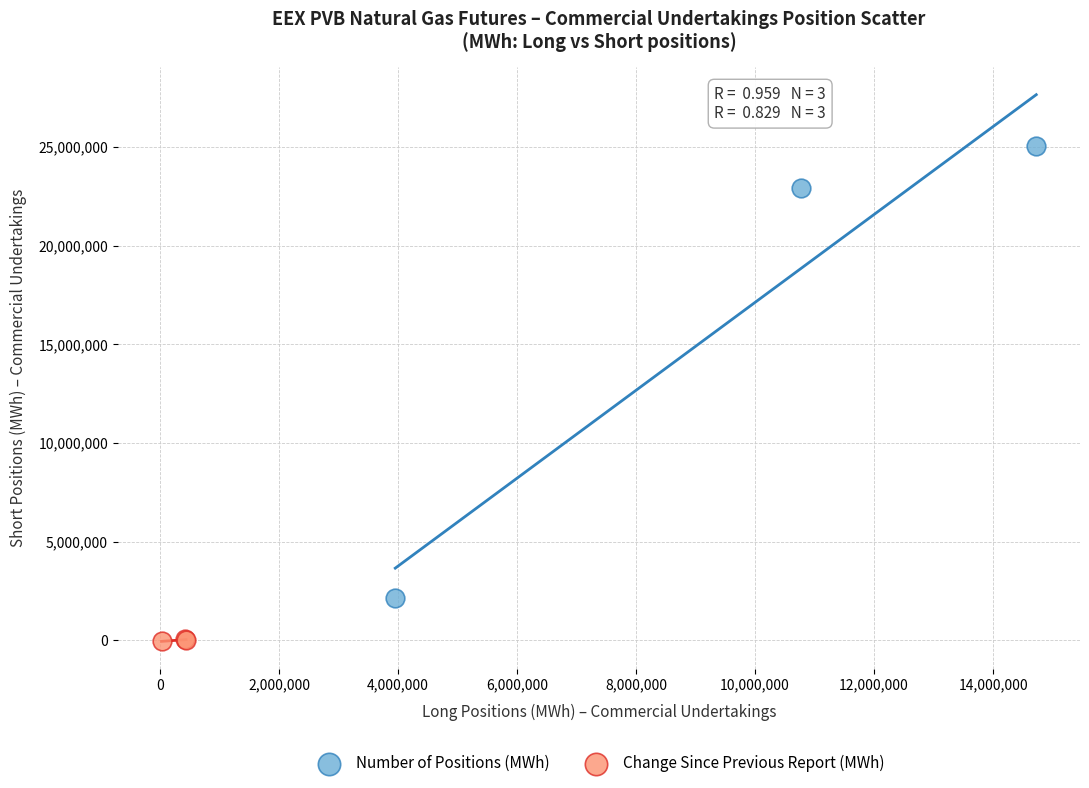

Which series contains the highest Y value?

Number of Positions (MWh)